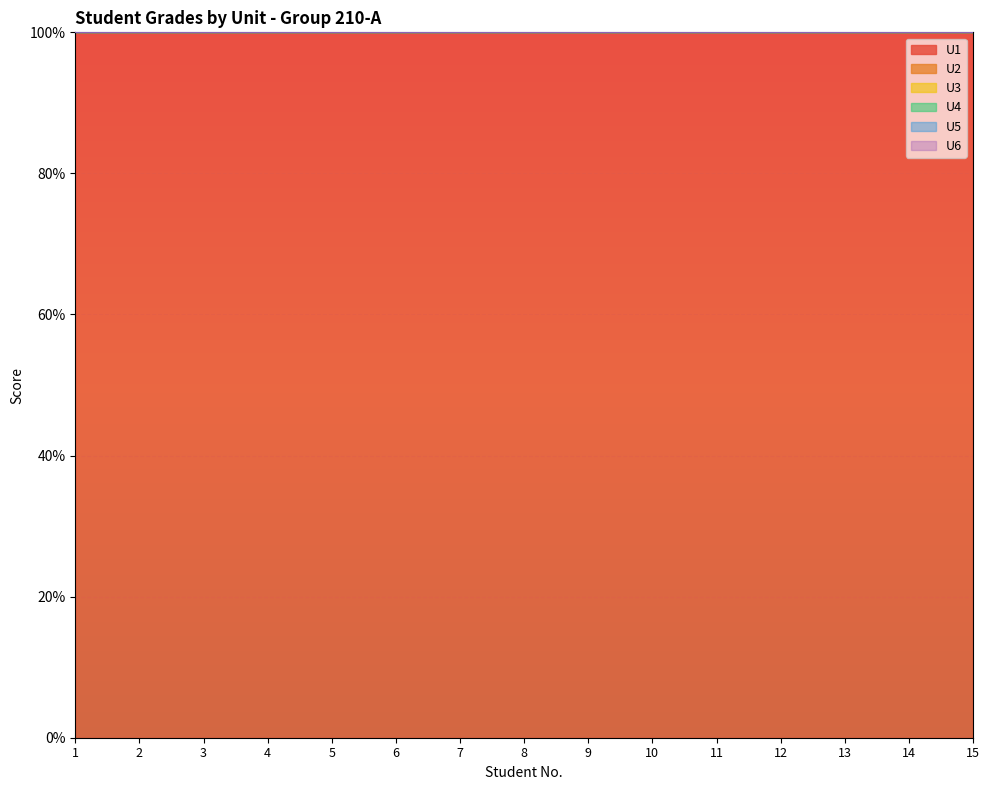

True or false: U2 and U5 cross at least once.

False